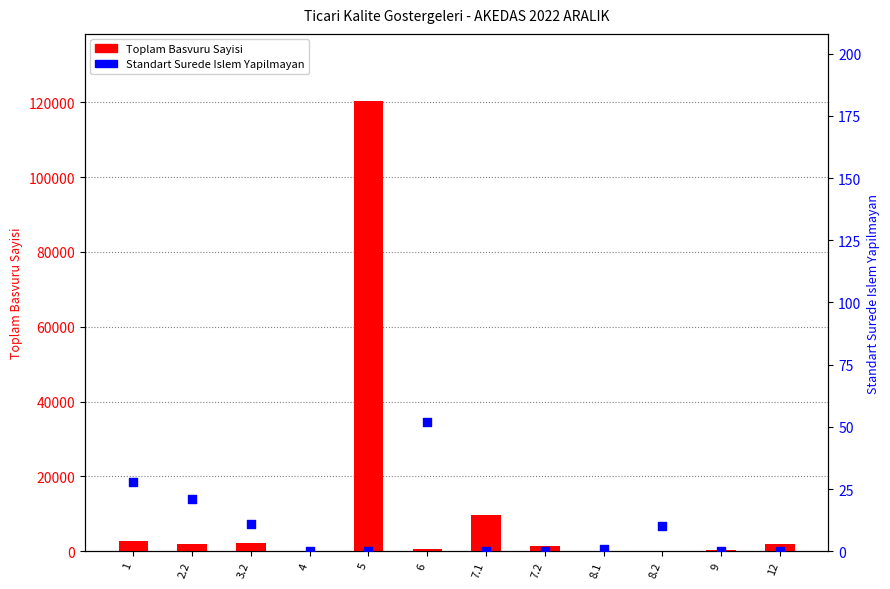

At how many categories does at least one series exceed 49096?

1